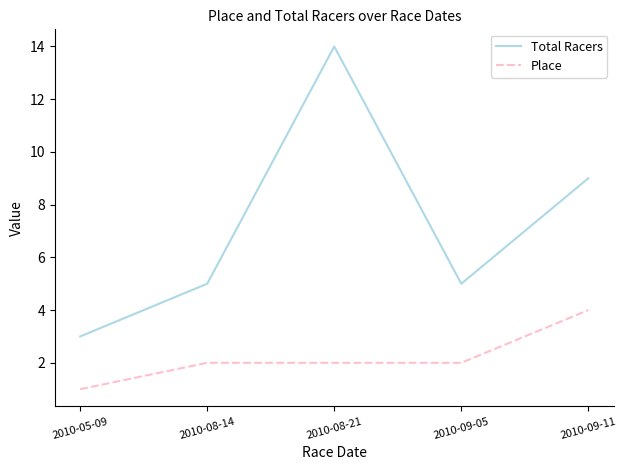

The Place series shows 2 at 2010-09-05. True or false?

True